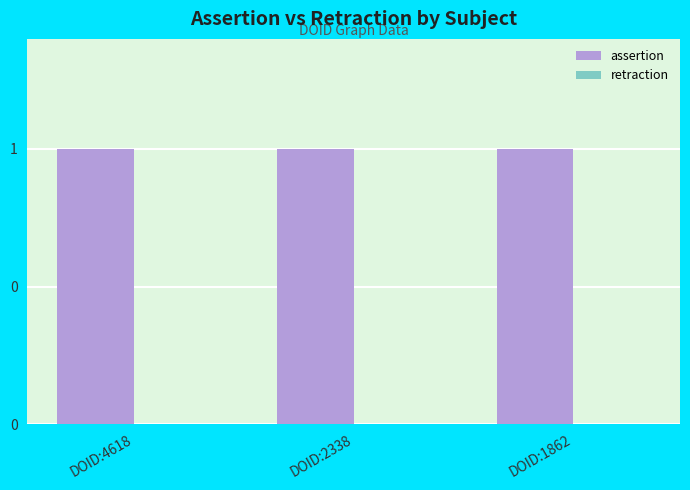

Is the value of retraction at DOID:2338 greater than the value of assertion at DOID:4618?

No